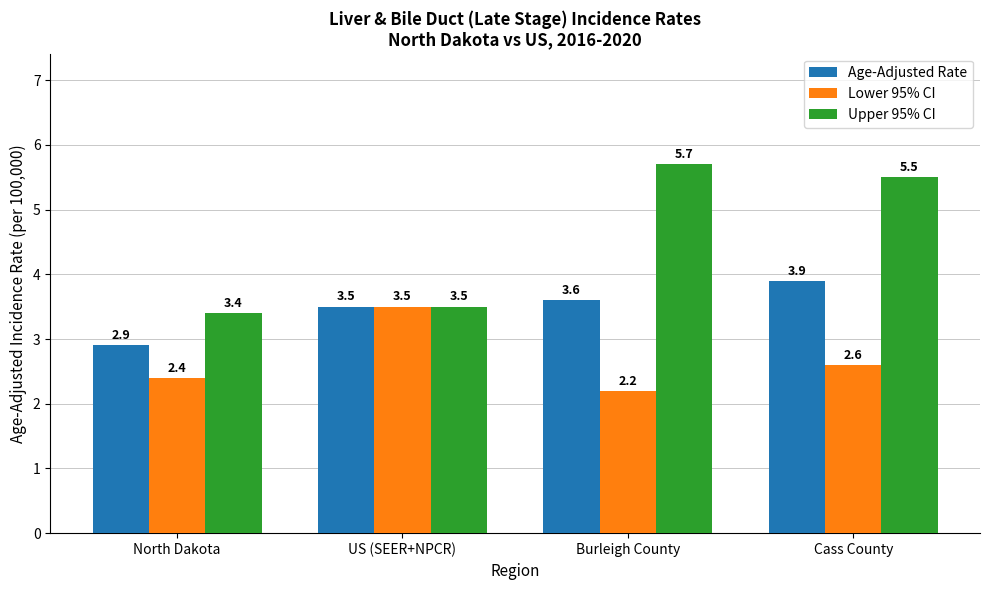

The value of Lower 95% CI at Burleigh County is 3.1. True or false?

False